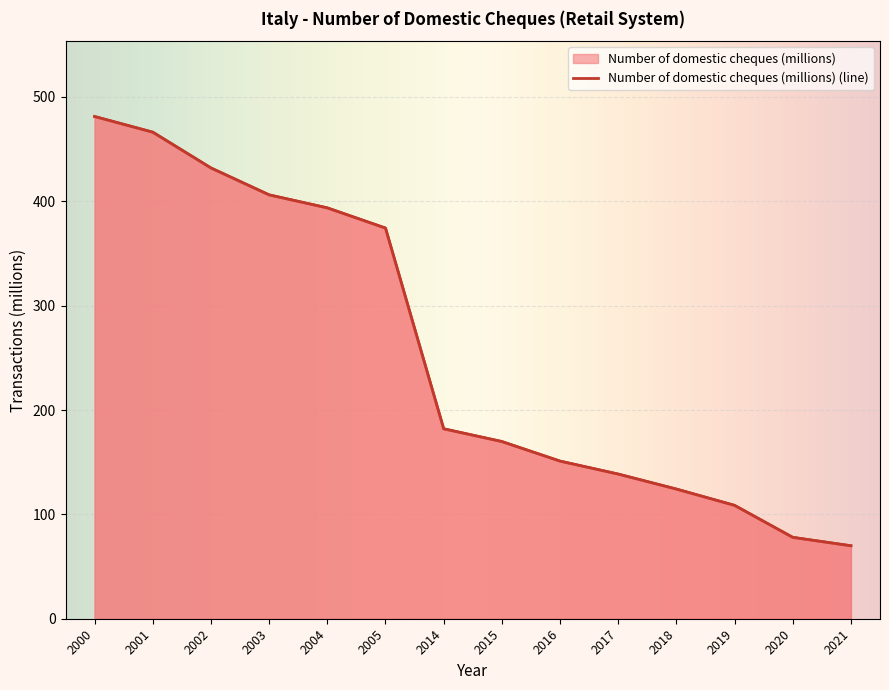

At which category does the chart reach its minimum across all series?

2021